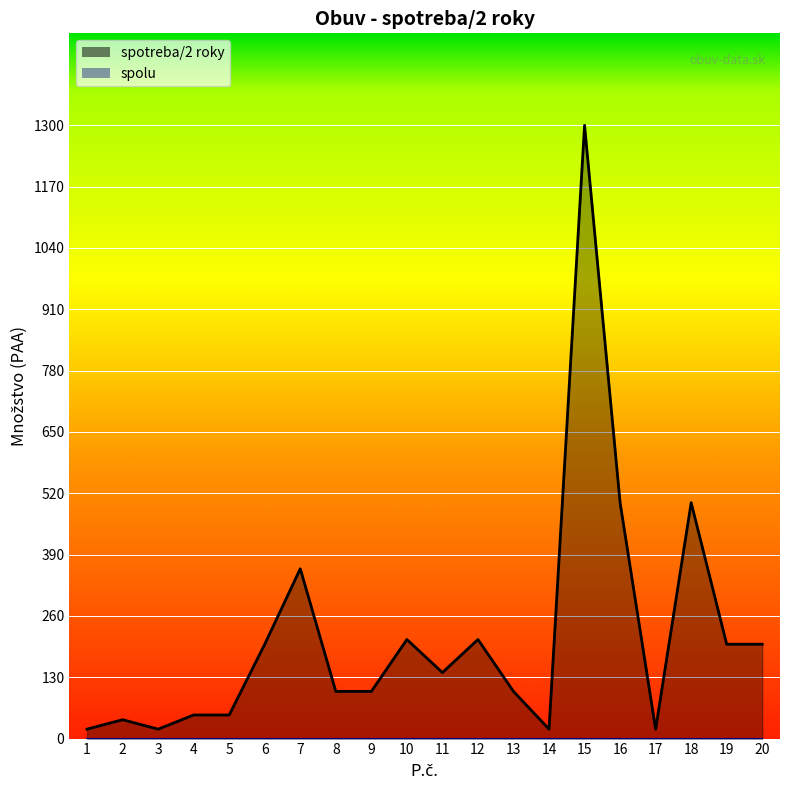

What is the difference between the values at 15 and 17?

1280